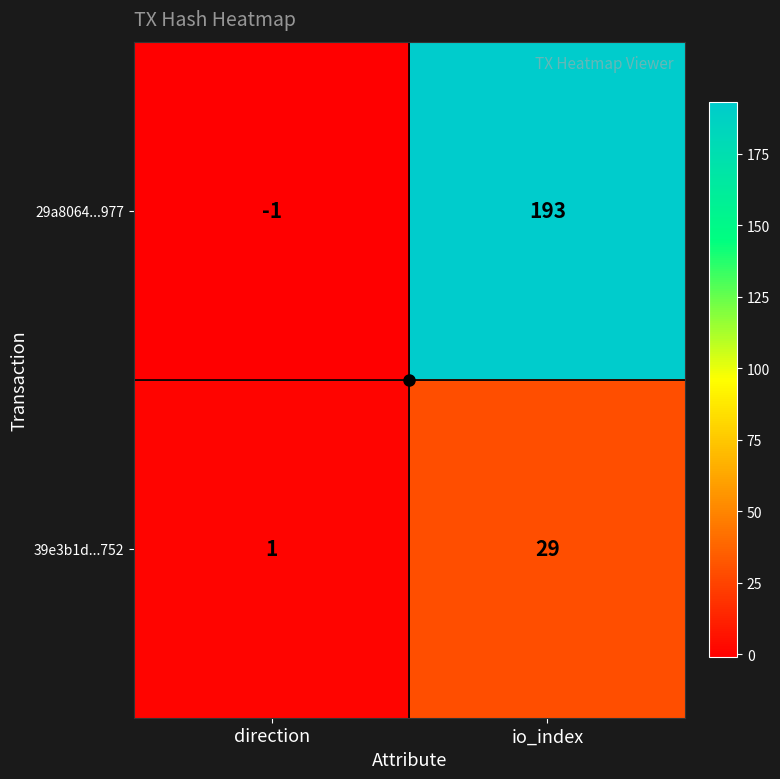

What is the approximate value of 39e3b1d...752 at io_index, to the nearest 10?

30